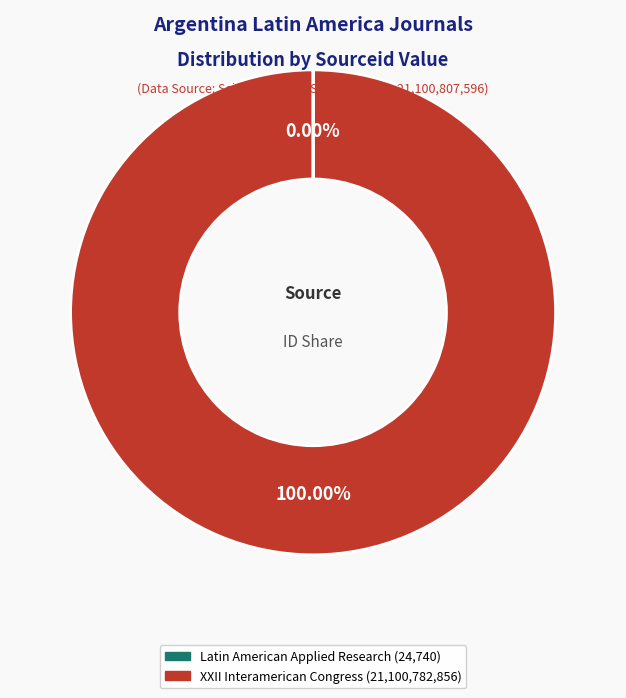

Is there any slice that represents more than half of the pie?

Yes